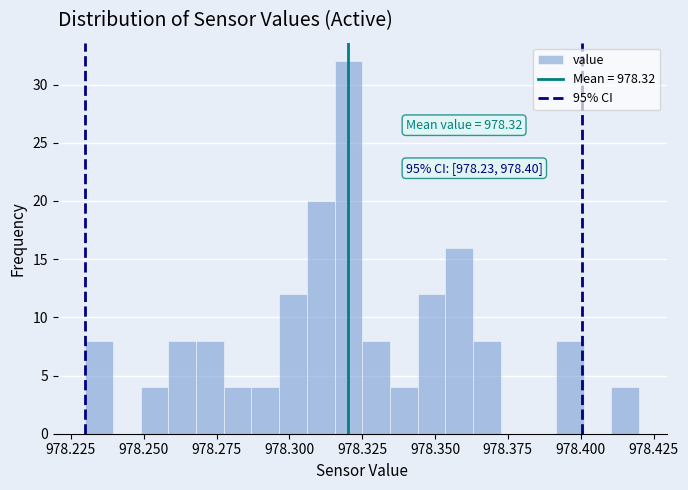

Around what value on the x-axis is the tallest bar? Give the approximate position of its centre, as read against the axis.

978.320